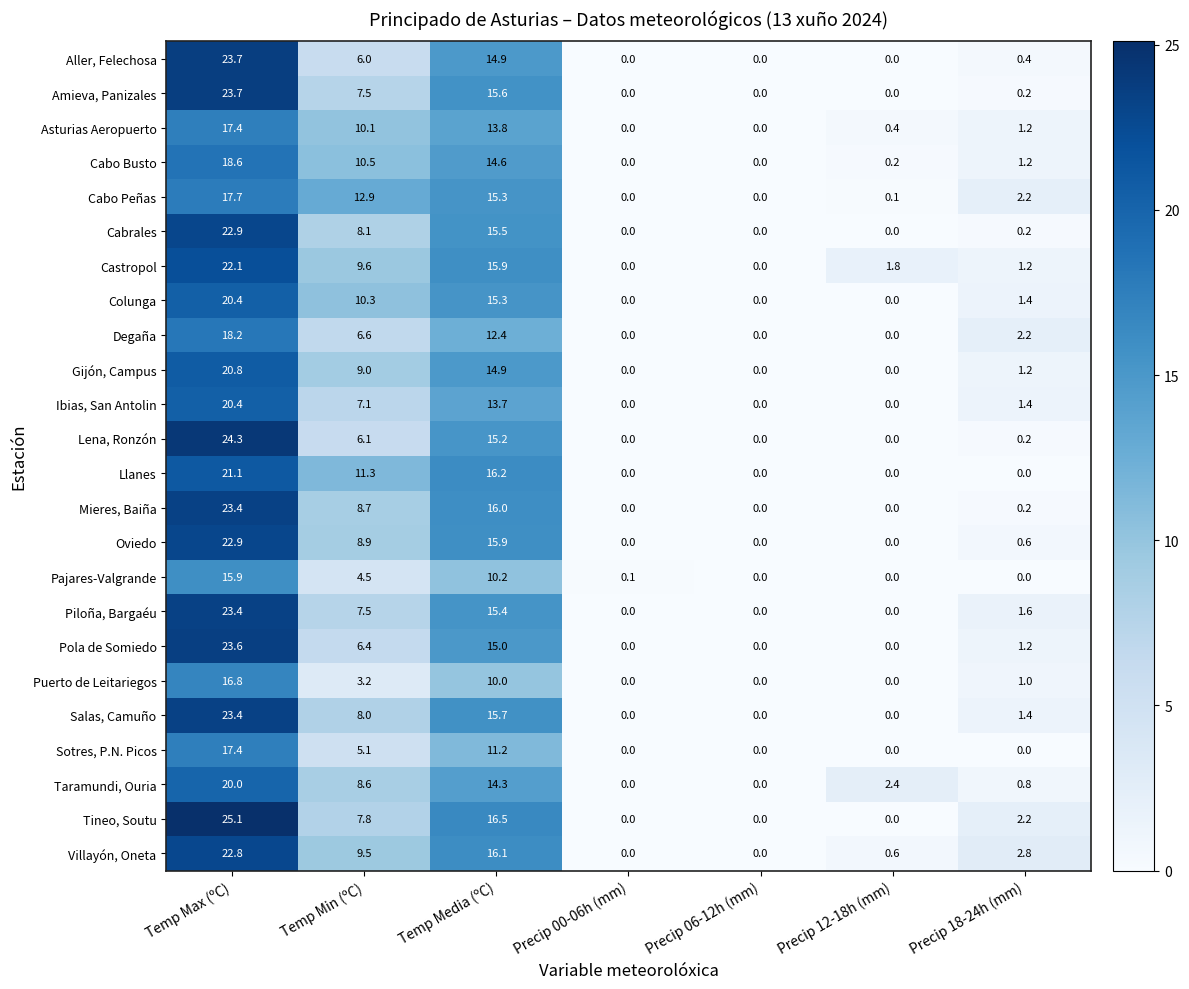

What is the greatest value displayed?

25.1